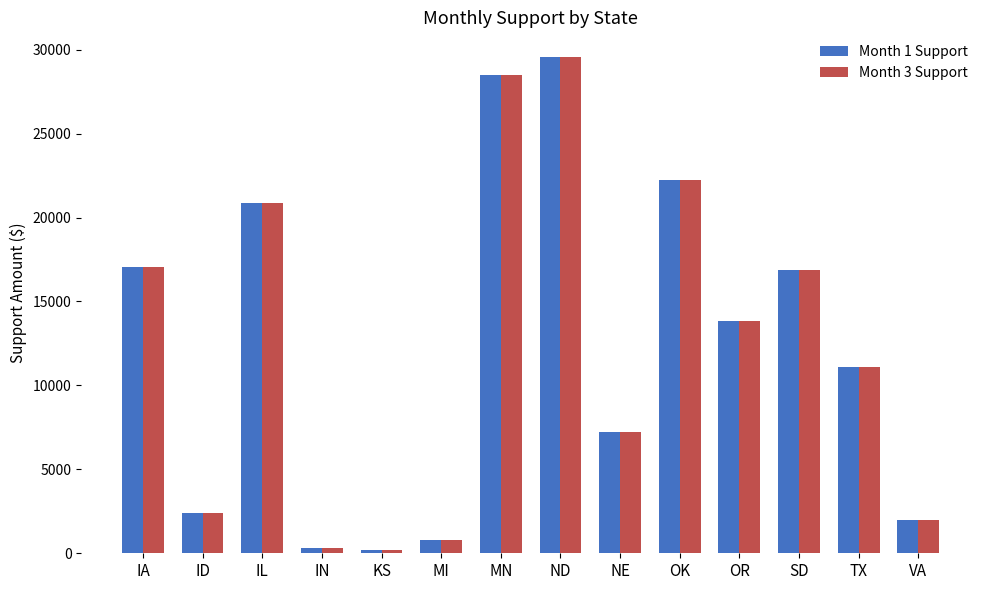

What is the smallest value displayed?

181.8